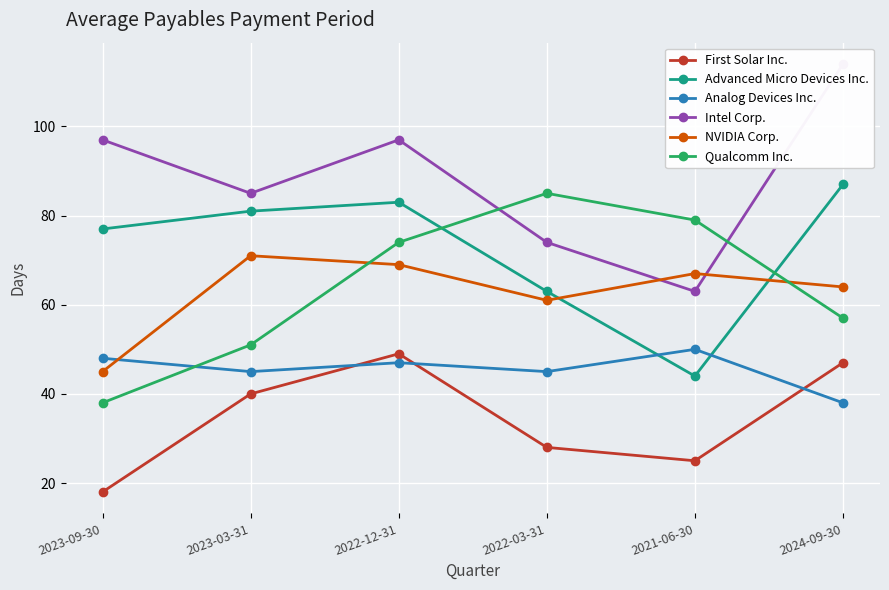

Which category has the highest value in the First Solar Inc. series?

2022-12-31